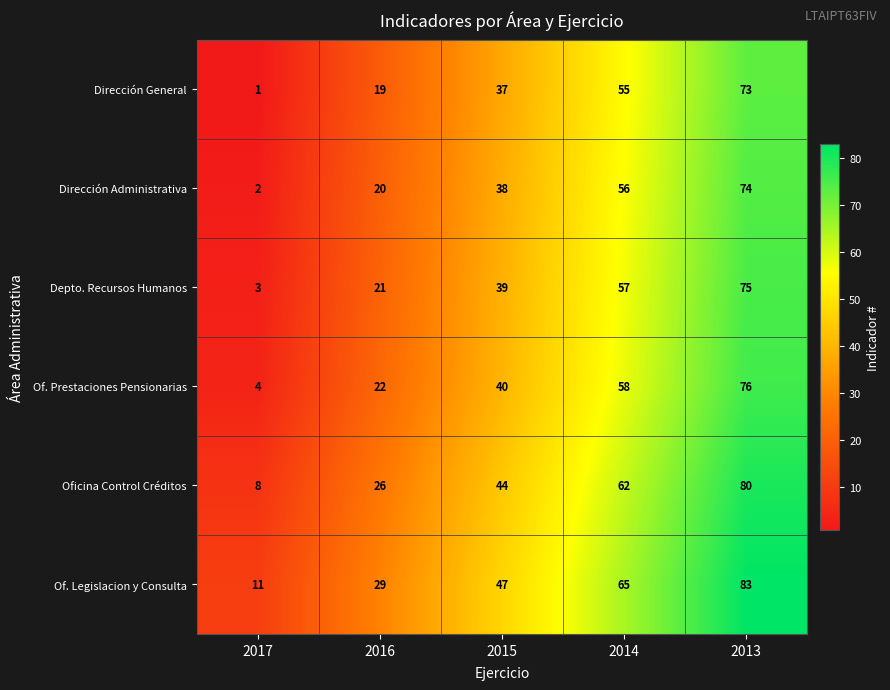

Reading left to right, what are all the values shown in this chart?

Dirección General: 1	19	37	55	73
Dirección Administrativa: 2	20	38	56	74
Depto. Recursos Humanos: 3	21	39	57	75
Of. Prestaciones Pensionarias: 4	22	40	58	76
Oficina Control Créditos: 8	26	44	62	80
Of. Legislacion y Consulta: 11	29	47	65	83